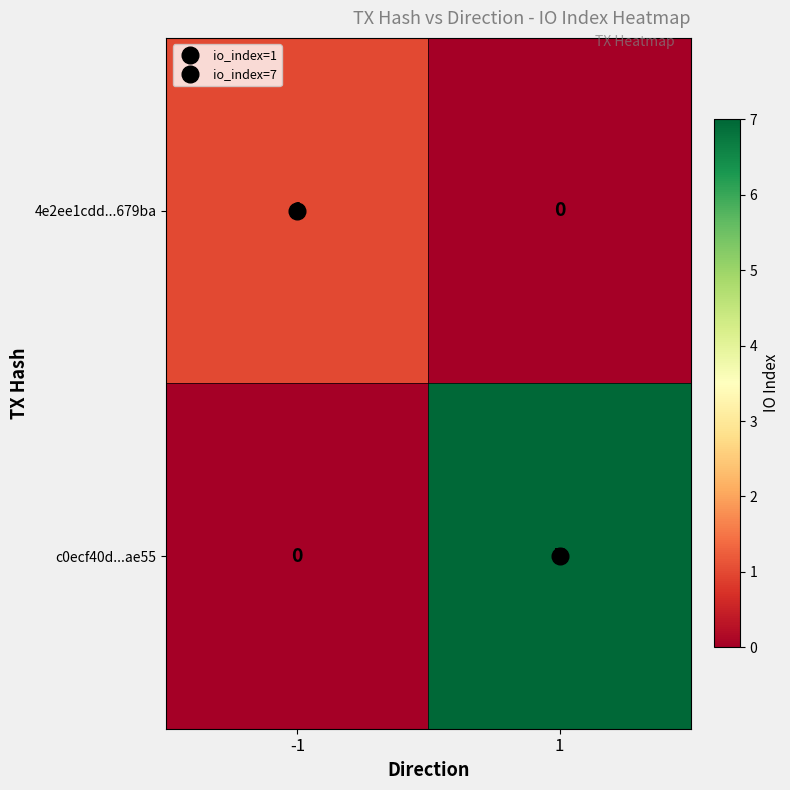

The value of c0ecf40d...ae55 at 1 is 7. True or false?

True